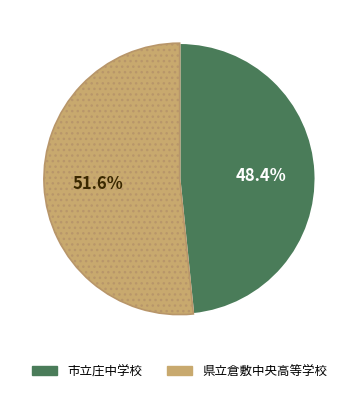

Rank the categories by value from lowest to highest.

市立庄中学校, 県立倉敷中央高等学校